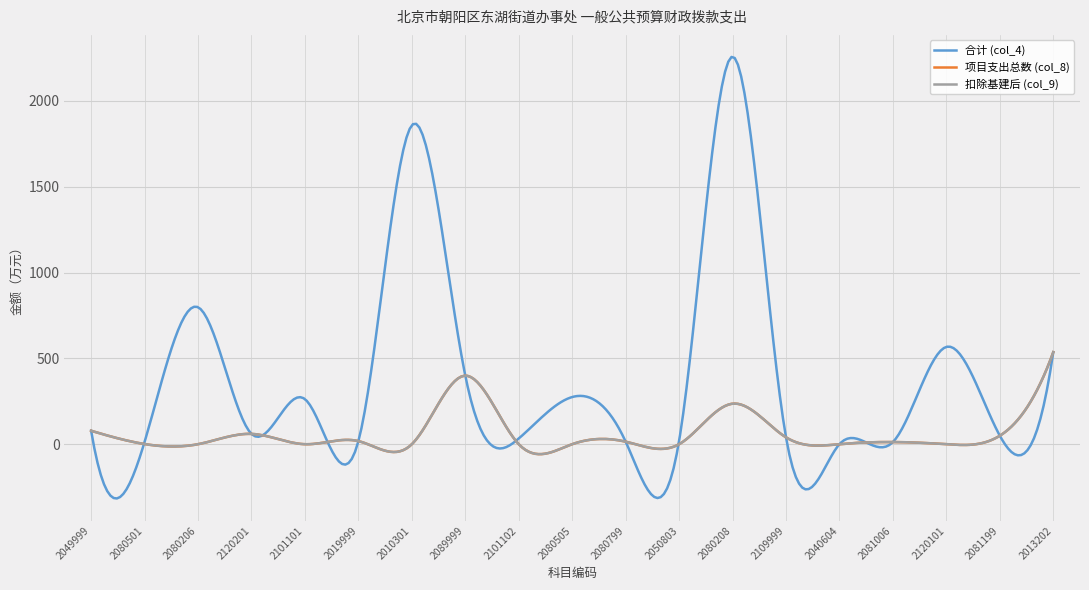

Does the chart have visible grid lines?

Yes